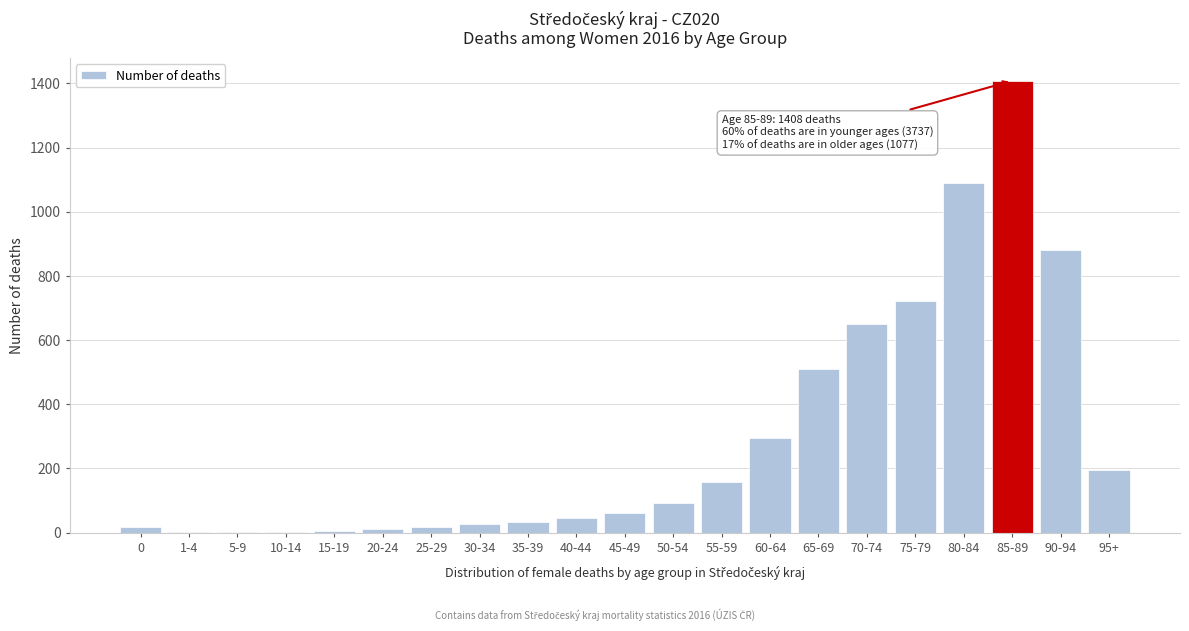

What is the sum of all values?

6222